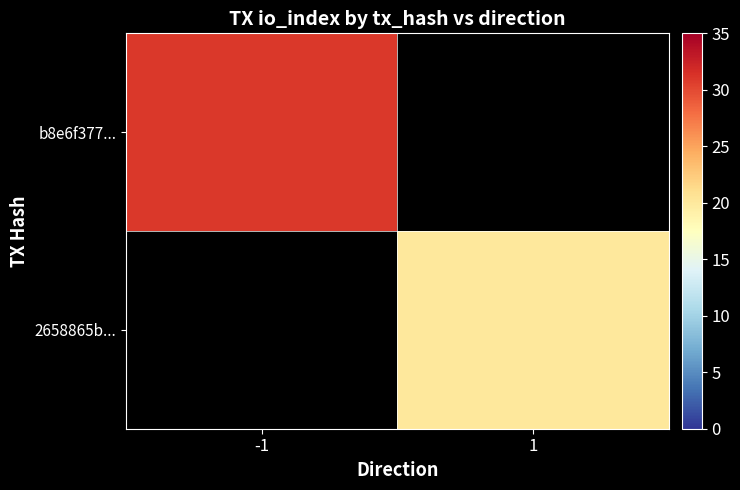

What value does the b8e6f377... series have at -1?

31.0